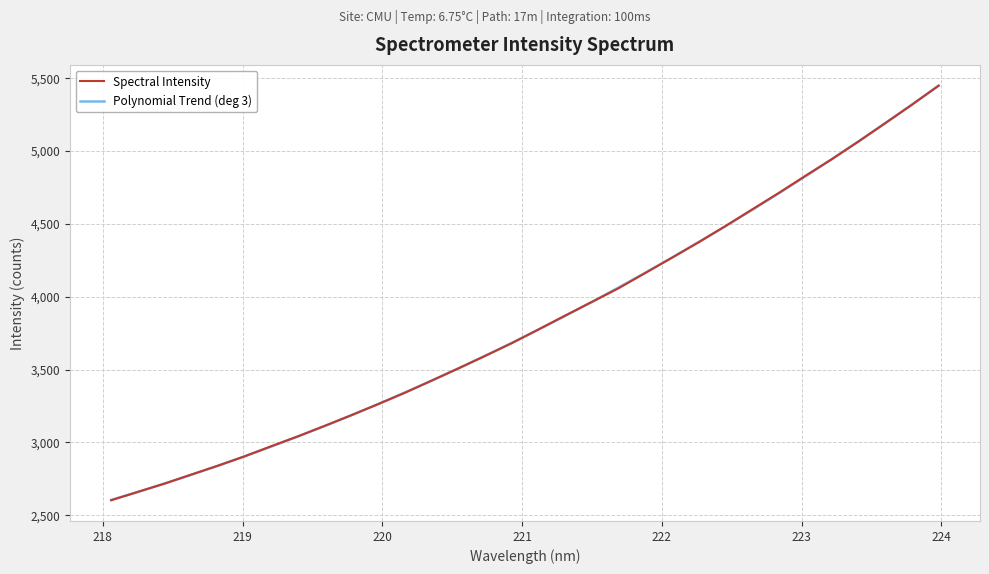

What is the lowest value of the Spectral Intensity series?

2603.0